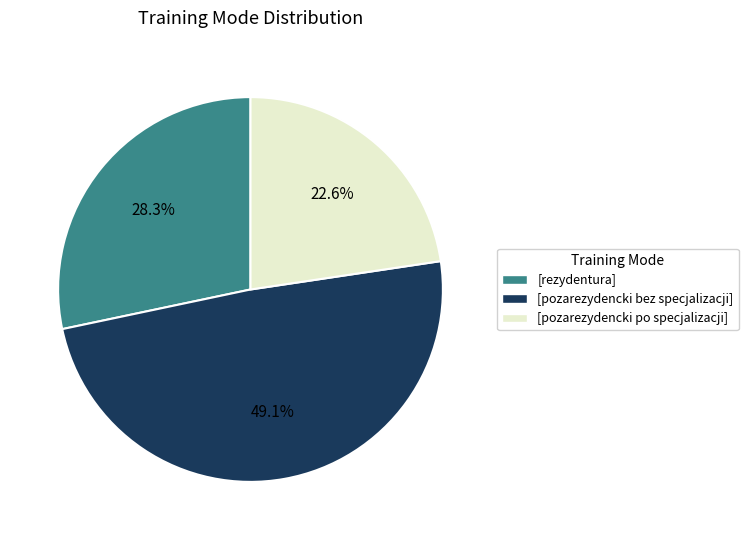

Does any single category account for the majority?

No